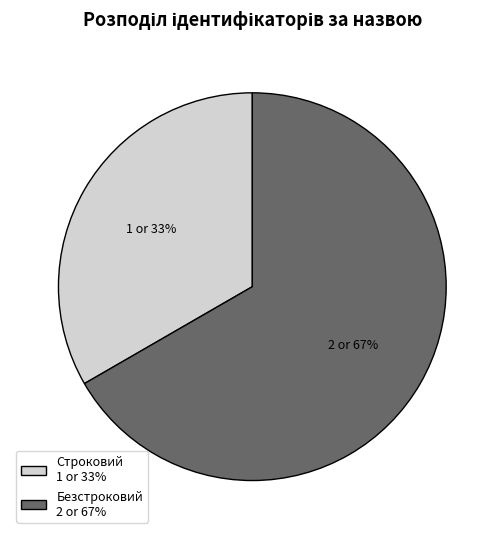

Is the sum of Безстроковий and Строковий greater than half?

Yes